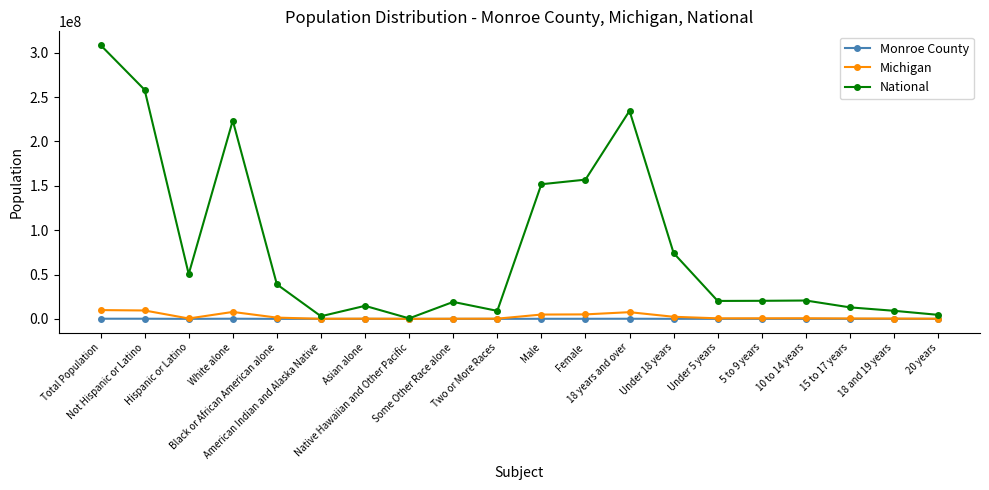

What is the difference between the maximum and second lowest values in the Monroe County series?

151554